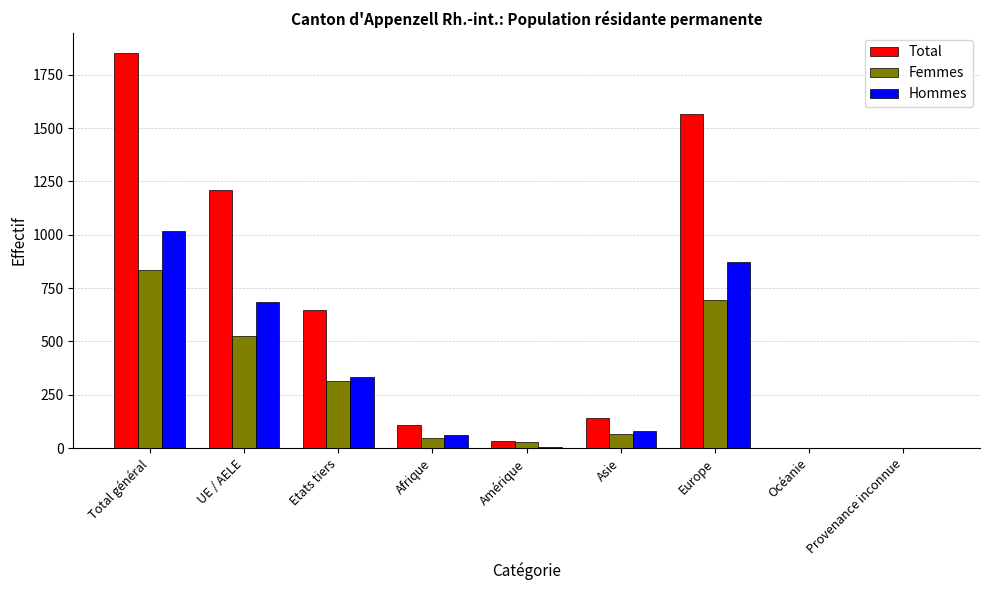

Which series has the largest total across all categories?

Total